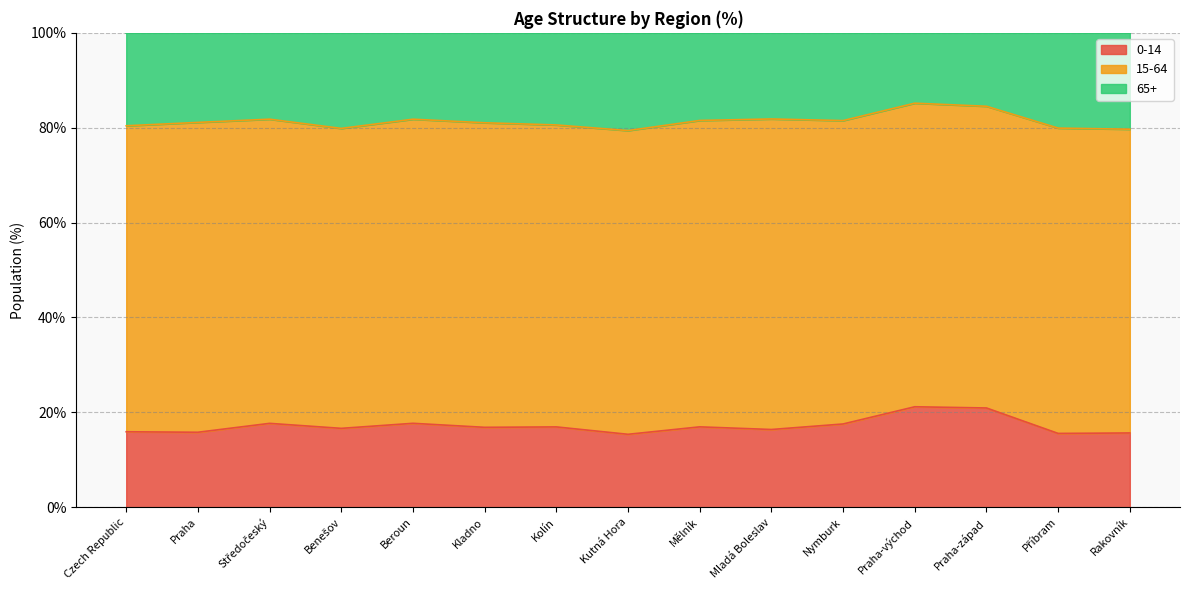

What position from the right is Rakovník?

1